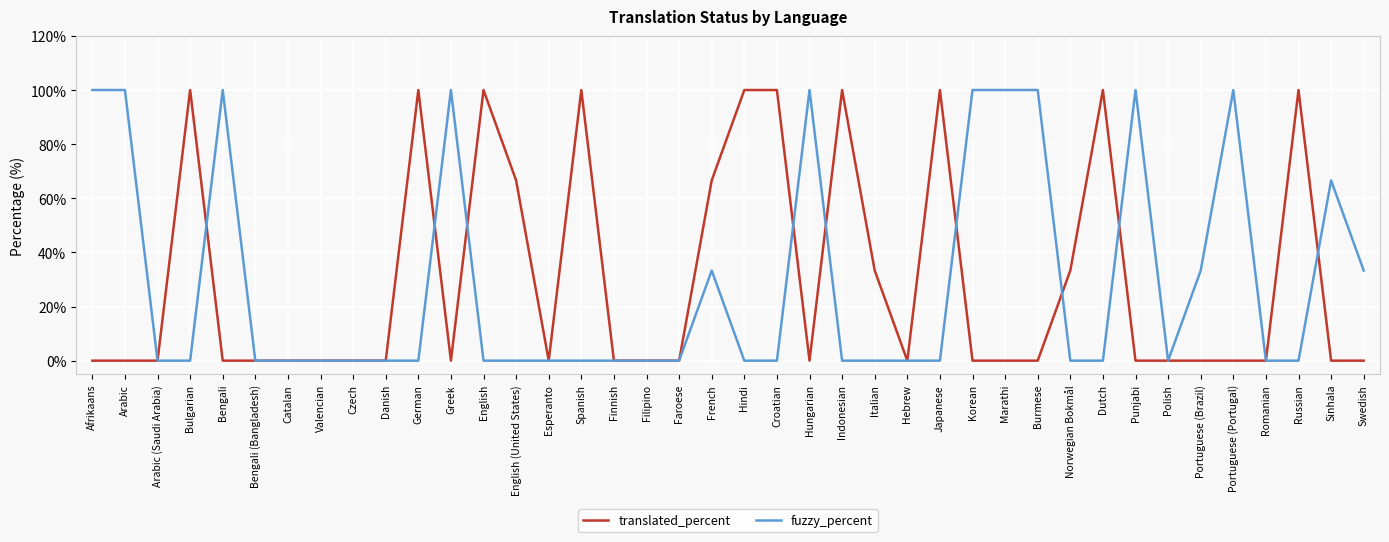

What is the difference between the maximum and minimum values in the fuzzy_percent series?

100.0